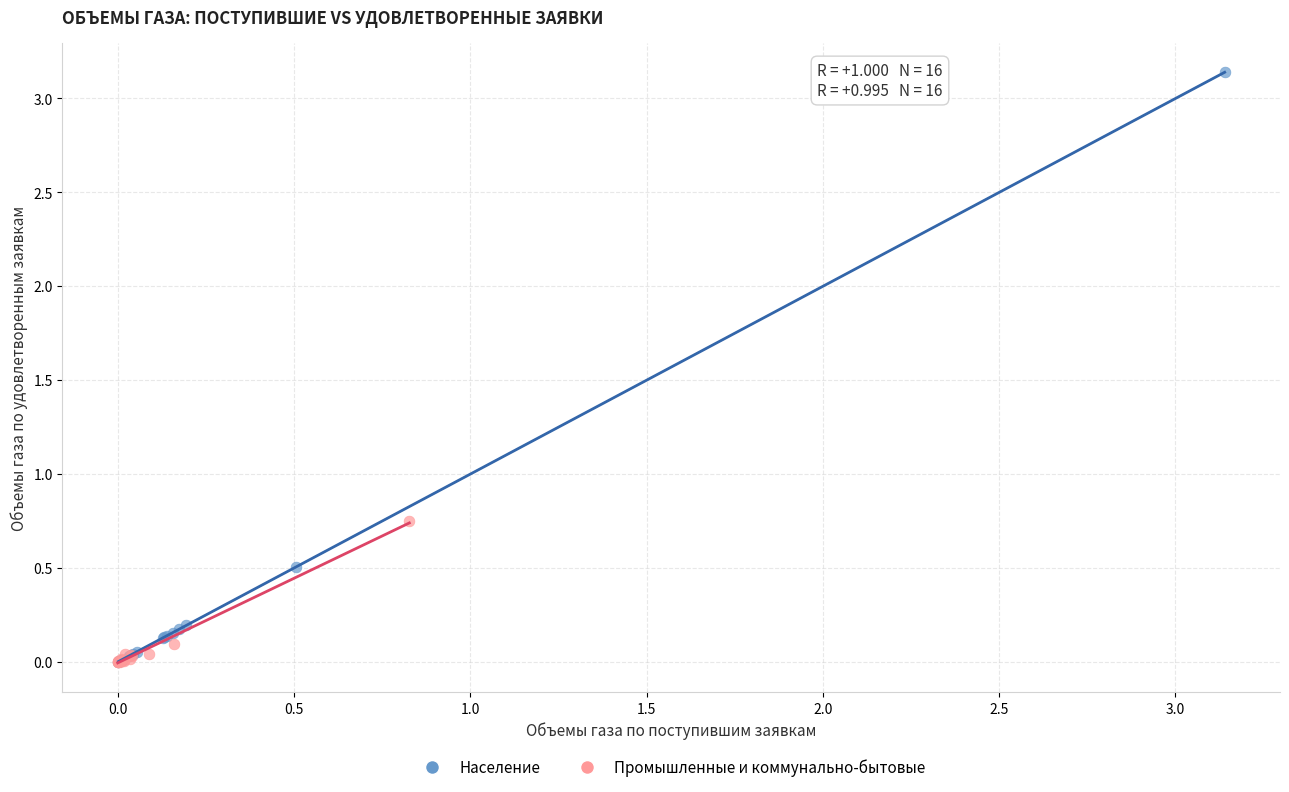

Which series contains the highest Y value?

Население